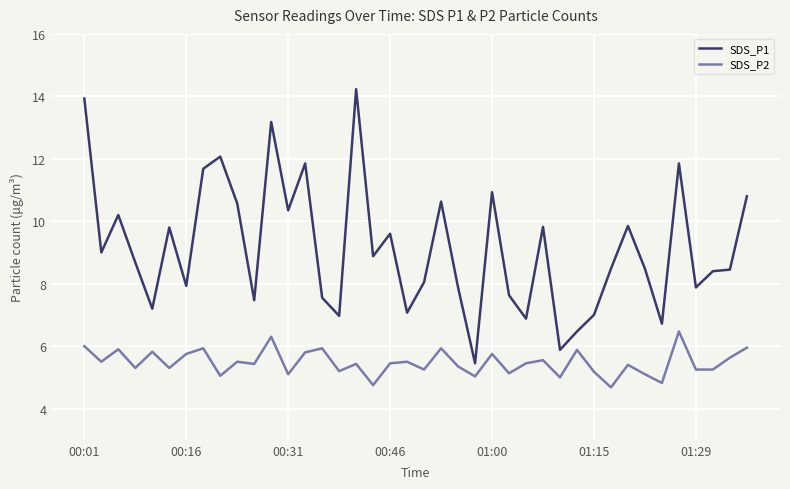

What is the difference between the maximum and minimum values in the SDS_P2 series?

1.8